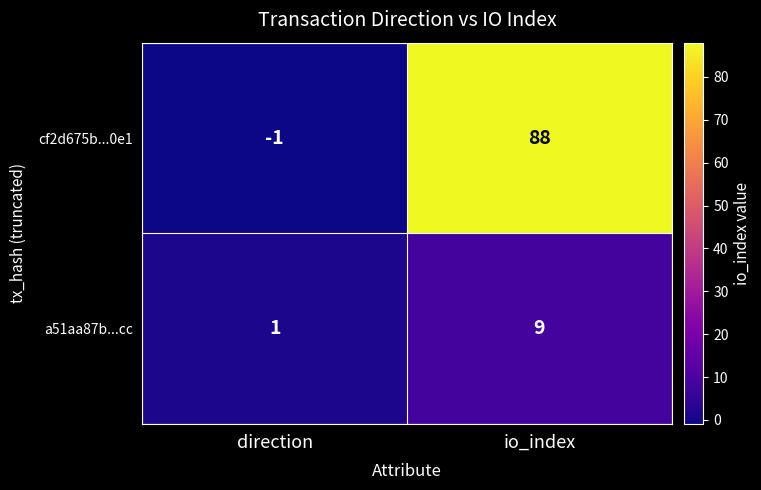

What is the spread (max minus min) of values at io_index?

79